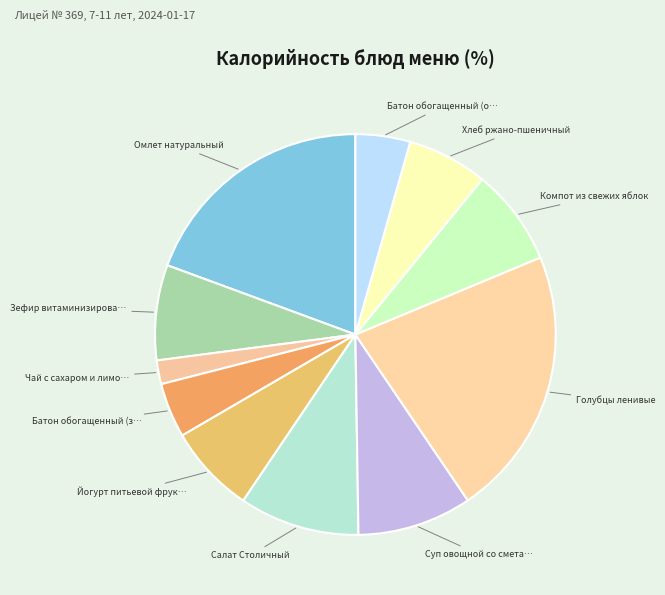

How many segments does this pie chart have?

11